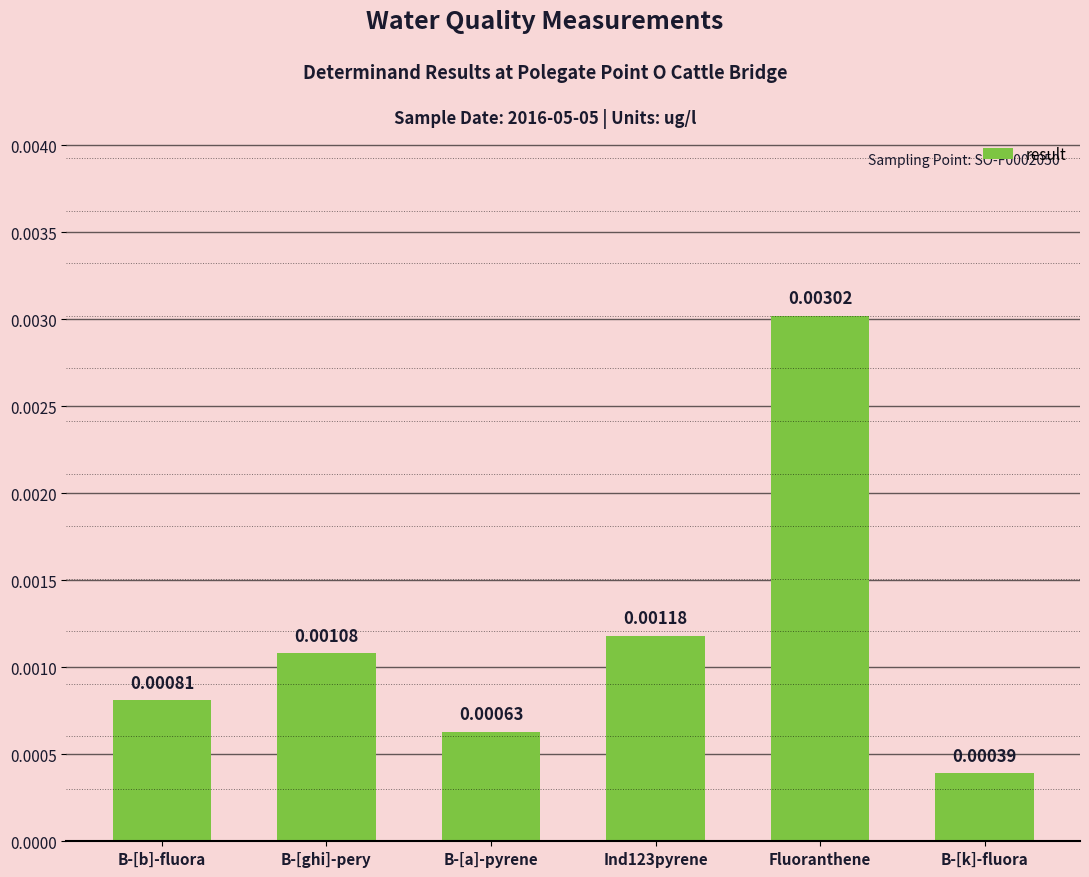

List the labels in order of value, smallest first.

B-[k]-fluora, B-[a]-pyrene, B-[b]-fluora, B-[ghi]-pery, Ind123pyrene, Fluoranthene